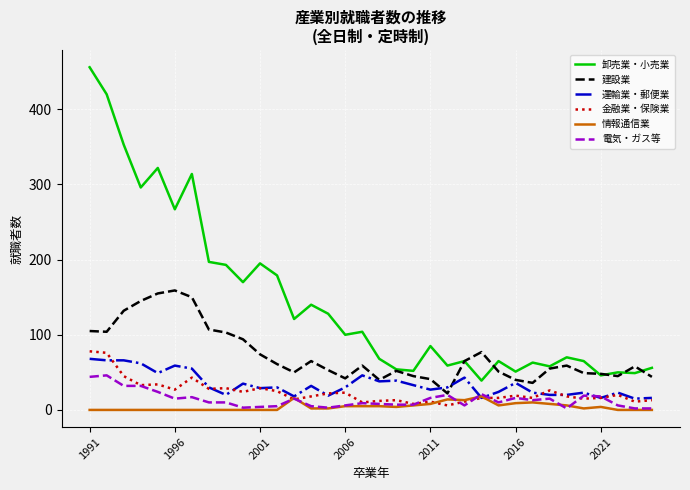

True or false: 建設業 and 金融業・保険業 cross at least once.

False